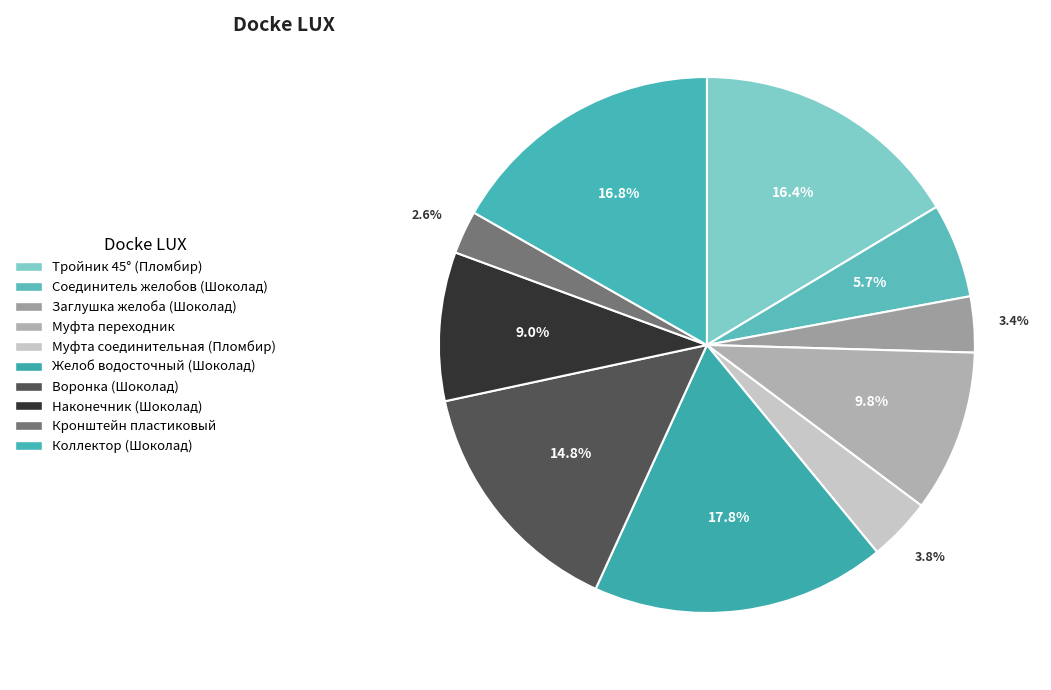

How many slices are in this pie chart?

10